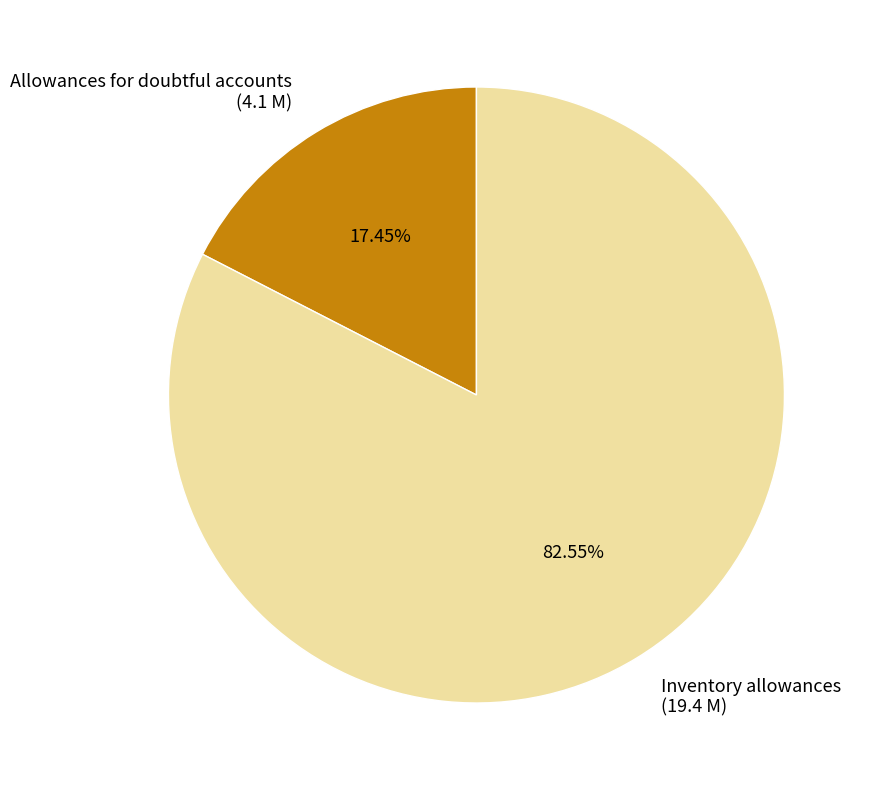

Which slice is the smallest?

Allowances for doubtful accounts